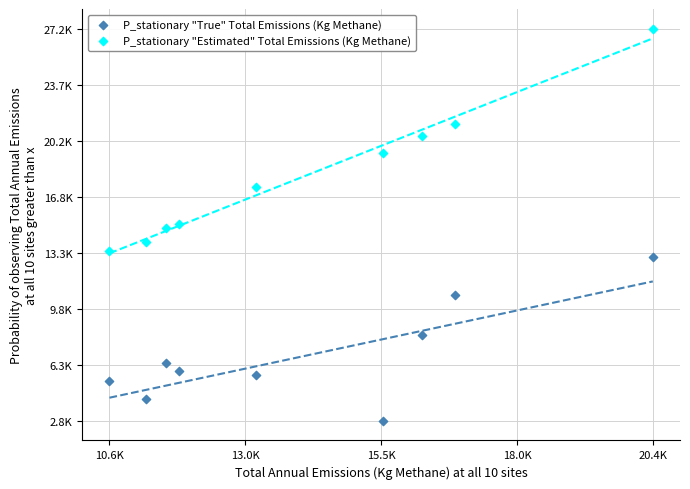

Which series reaches the minimum Y coordinate?

P_stationary "True" Total Emissions (Kg Methane)